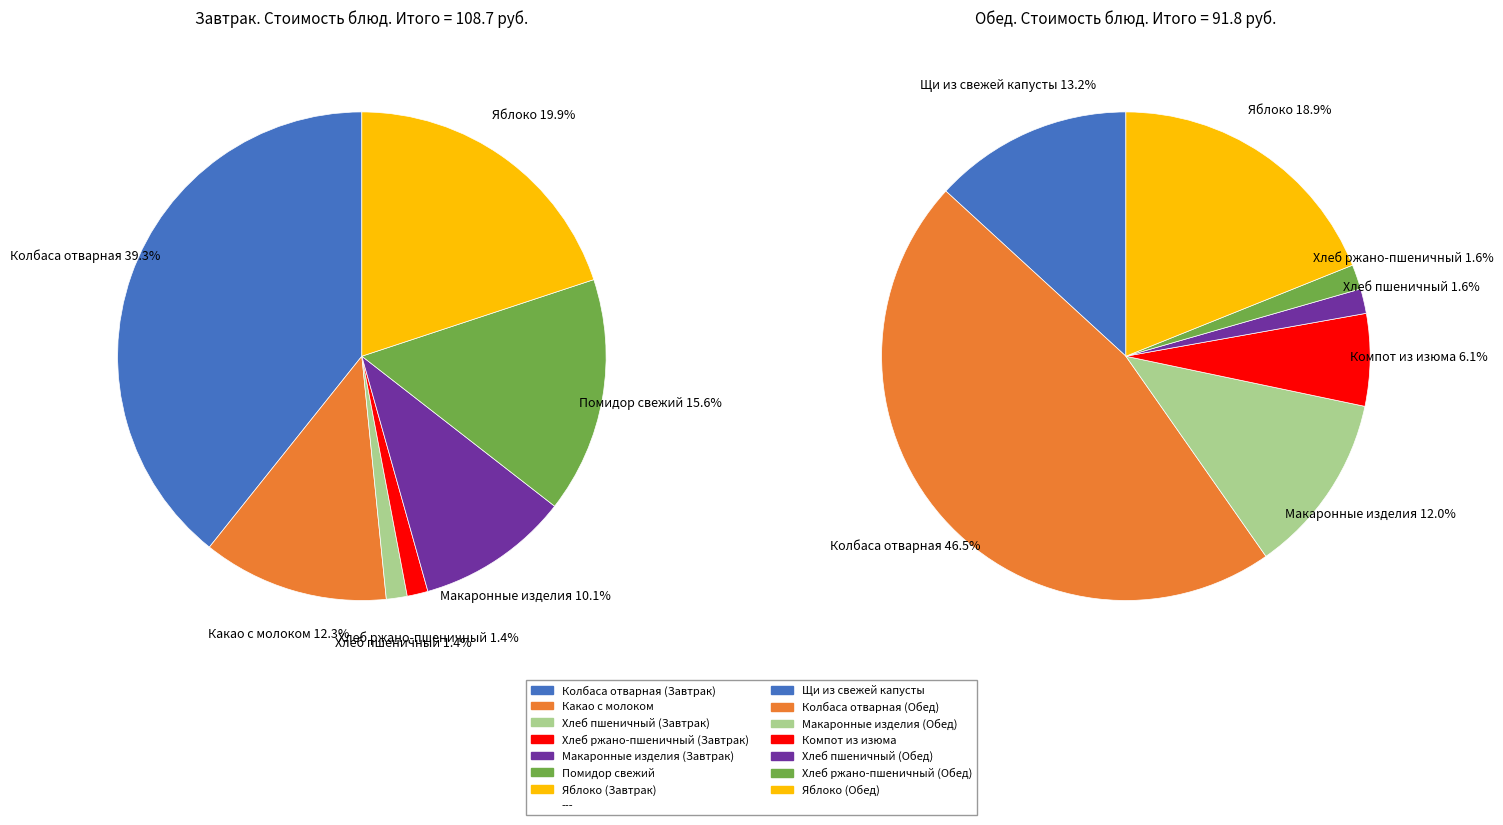

Rank the categories by value from highest to lowest.

Колбаса отварная (Завтрак), Колбаса отварная (Обед), Яблоко (Завтрак), Яблоко (Обед), Помидор свежий, Какао с молоком, Щи из свежей капусты, Макаронные изделия (Завтрак), Макаронные изделия (Обед), Компот из изюма, Хлеб пшеничный (Завтрак), Хлеб ржано-пшеничный (Завтрак), Хлеб пшеничный (Обед), Хлеб ржано-пшеничный (Обед)